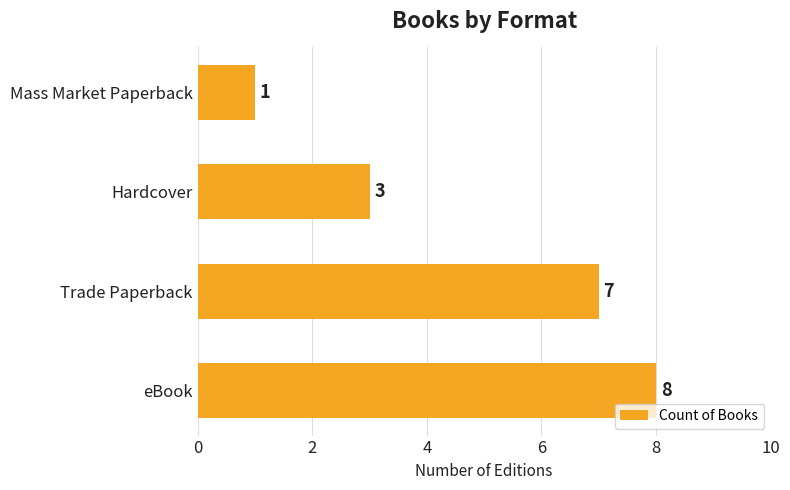

Rank the categories by value from lowest to highest.

Mass Market Paperback, Hardcover, Trade Paperback, eBook